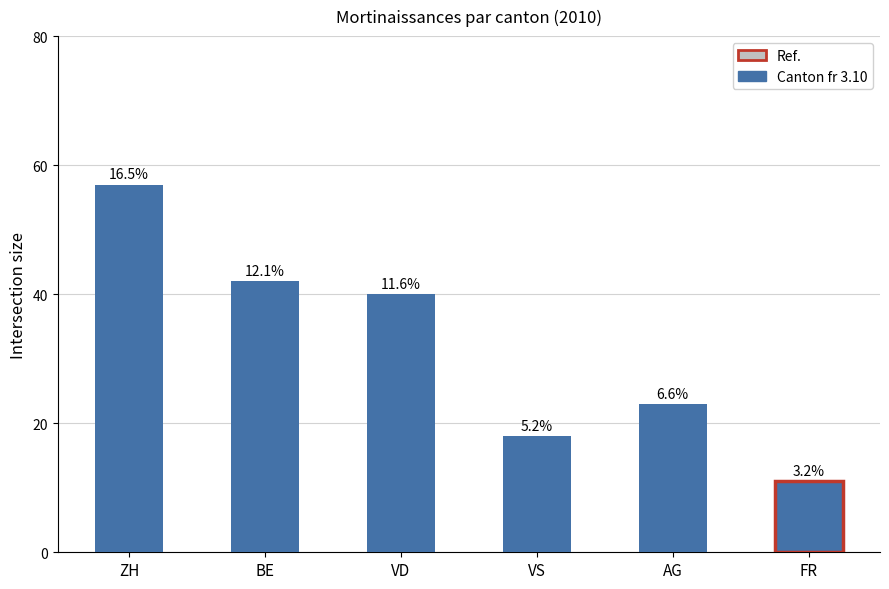

Does the chart contain any negative values?

No